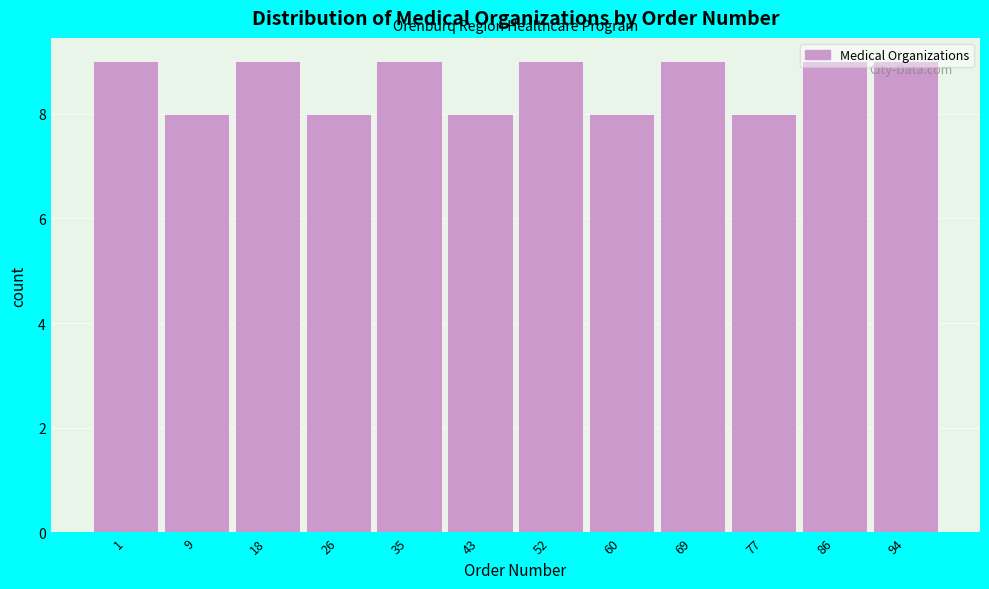

What is the maximum value shown in the chart?

9